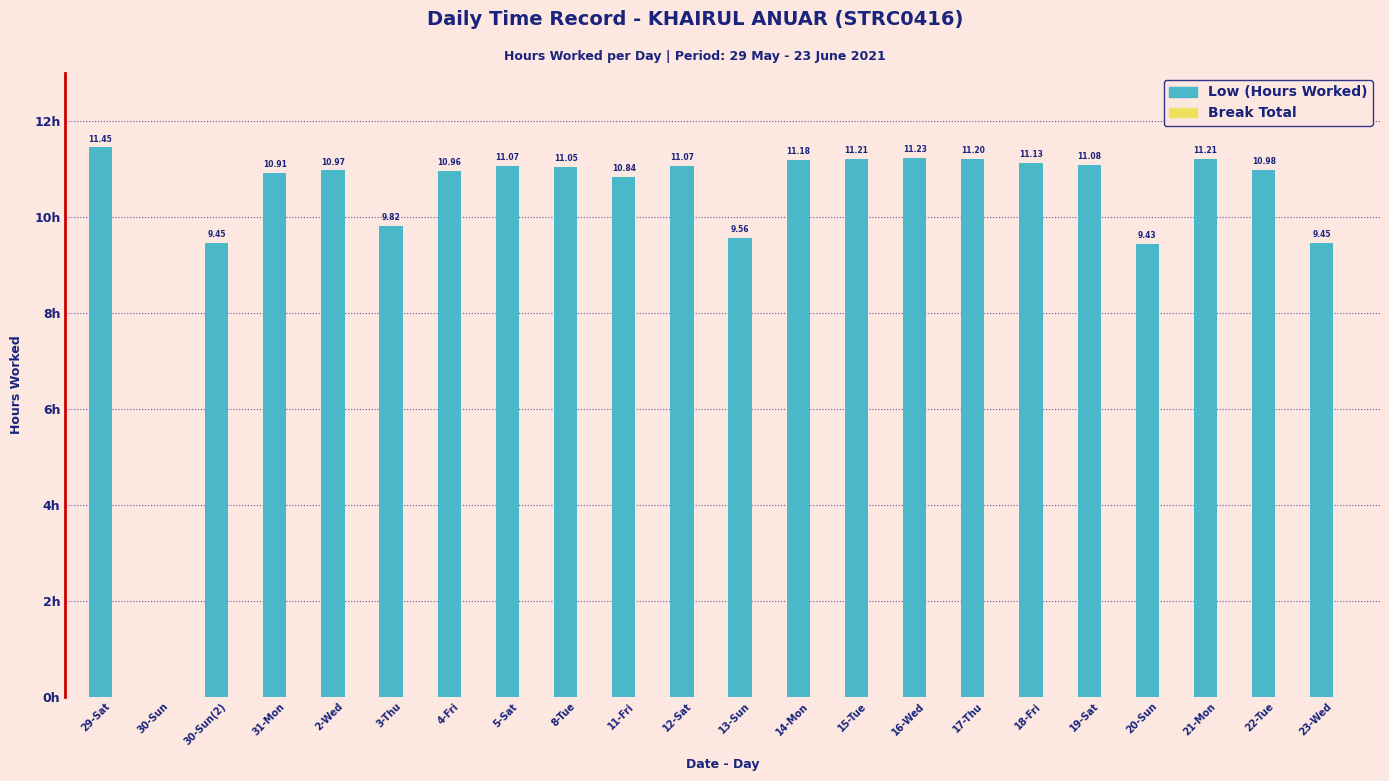

Between 30-Sun(2) and 30-Sun, which is larger?

30-Sun(2)